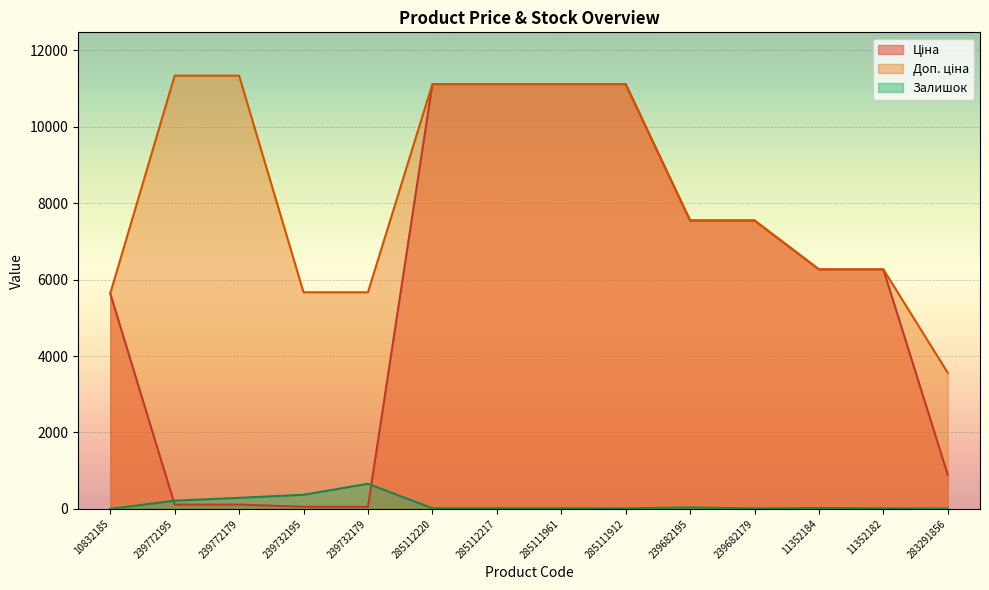

List the labels in order of Доп. ціна value, largest first.

239772195, 239772179, 285112220, 285112217, 285111961, 285111912, 239682195, 239682179, 11352184, 11352182, 239732195, 239732179, 10832185, 283291856